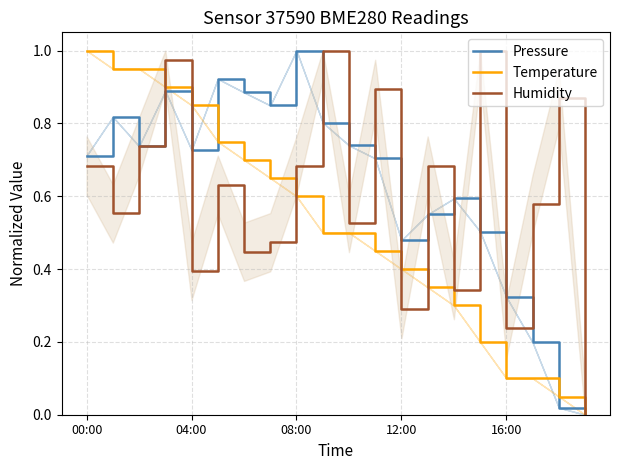

Which series has the largest total across all categories?

Pressure